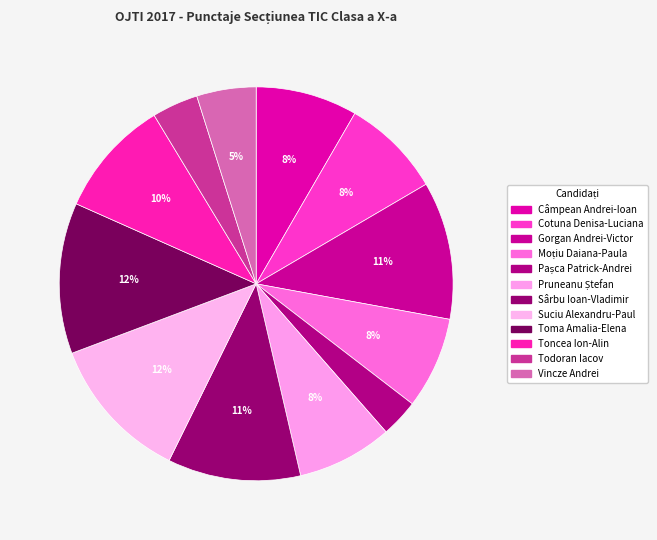

To the nearest percent, what is the difference between the largest and smallest slice percentages?

9%